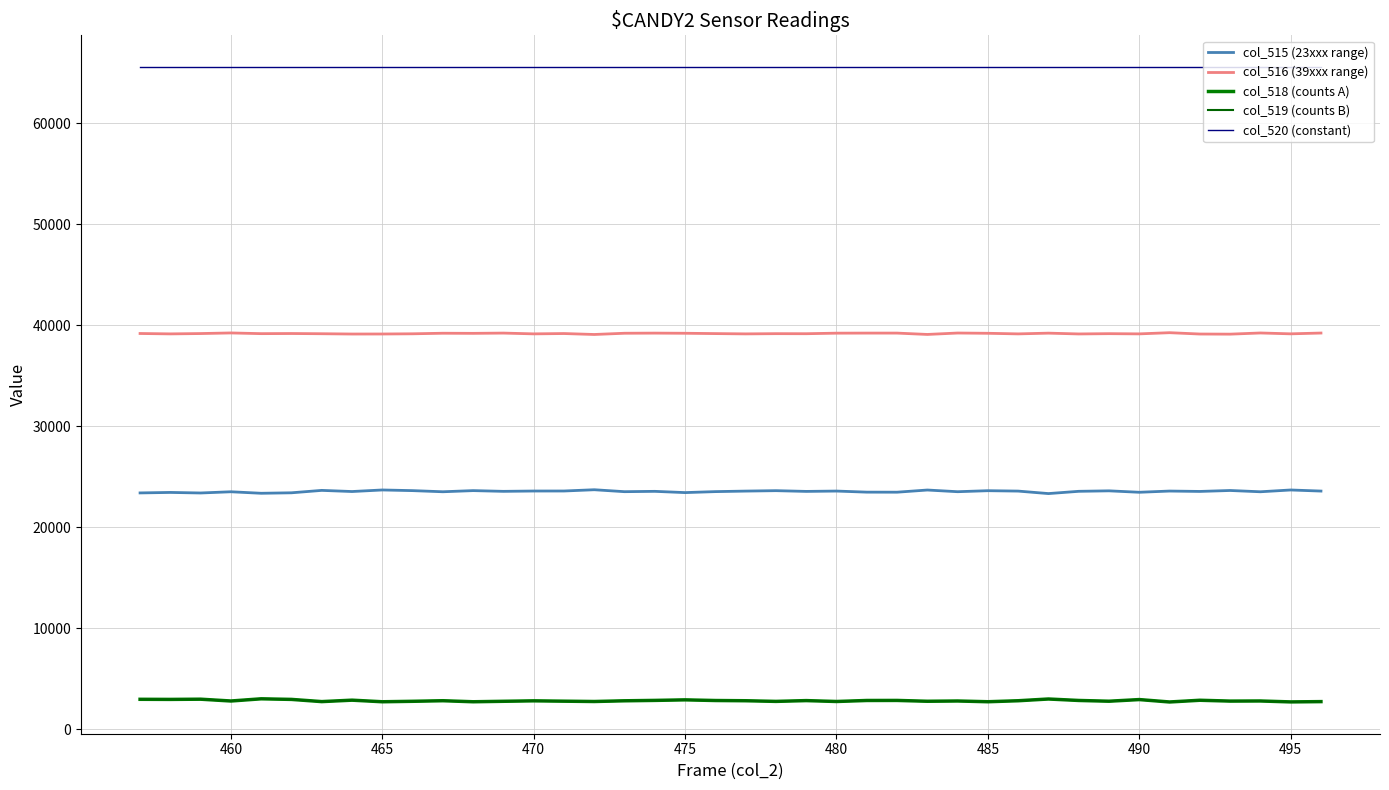

What are all the series names shown in the legend?

col_515 (23xxx range), col_516 (39xxx range), col_518 (counts A), col_519 (counts B), col_520 (constant)